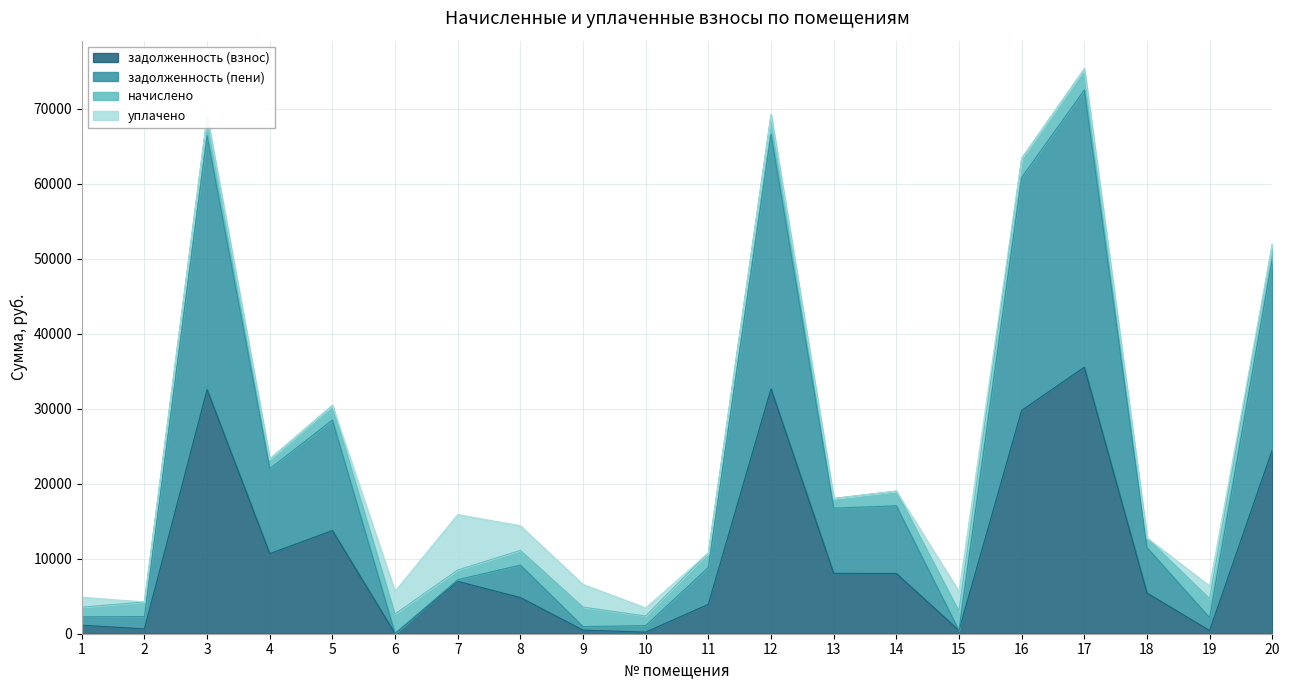

Count the number of categories in the chart.

20